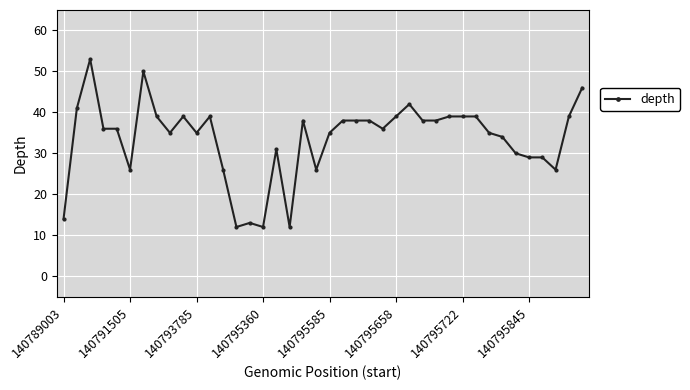

True or false: there are more than 1 points higher than both neighbors.

True